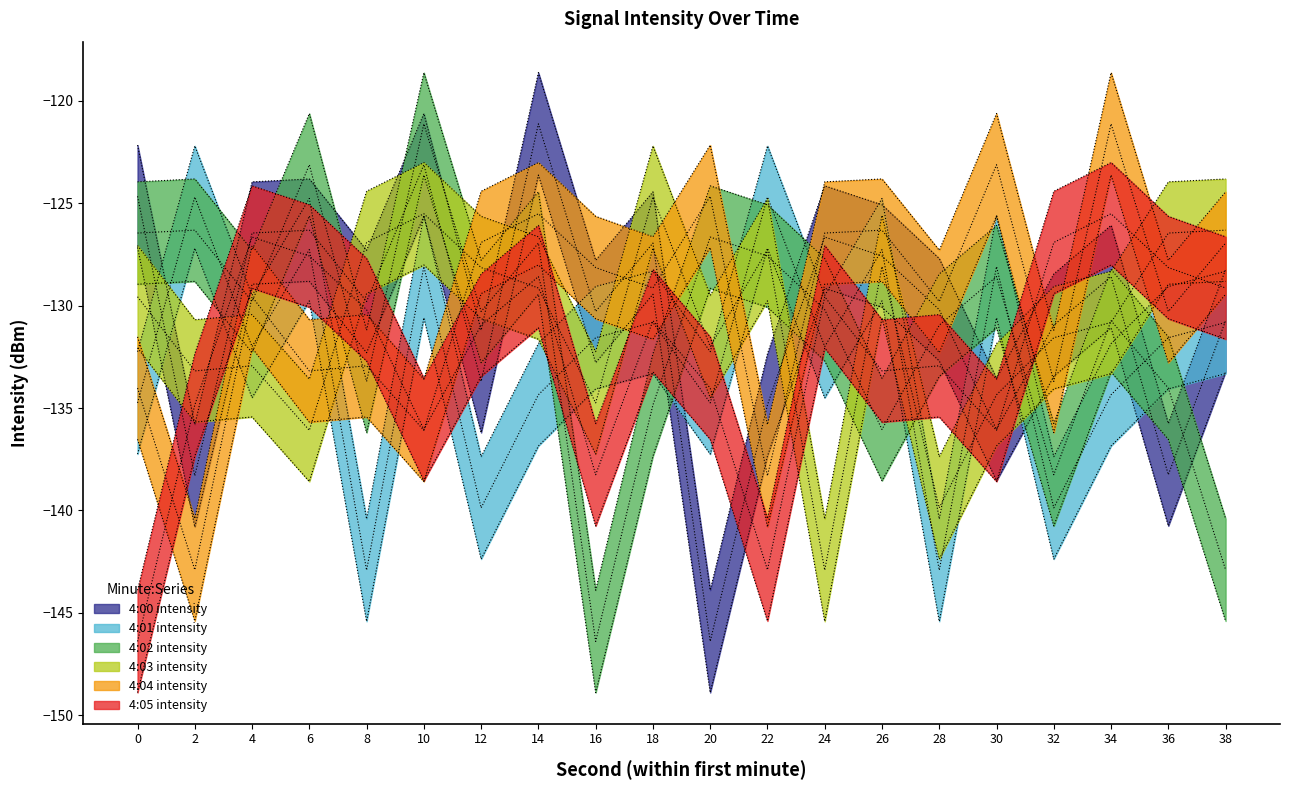

Is the value of 4:02 intensity at 32 greater than the value of 4:03 intensity at 22?

No